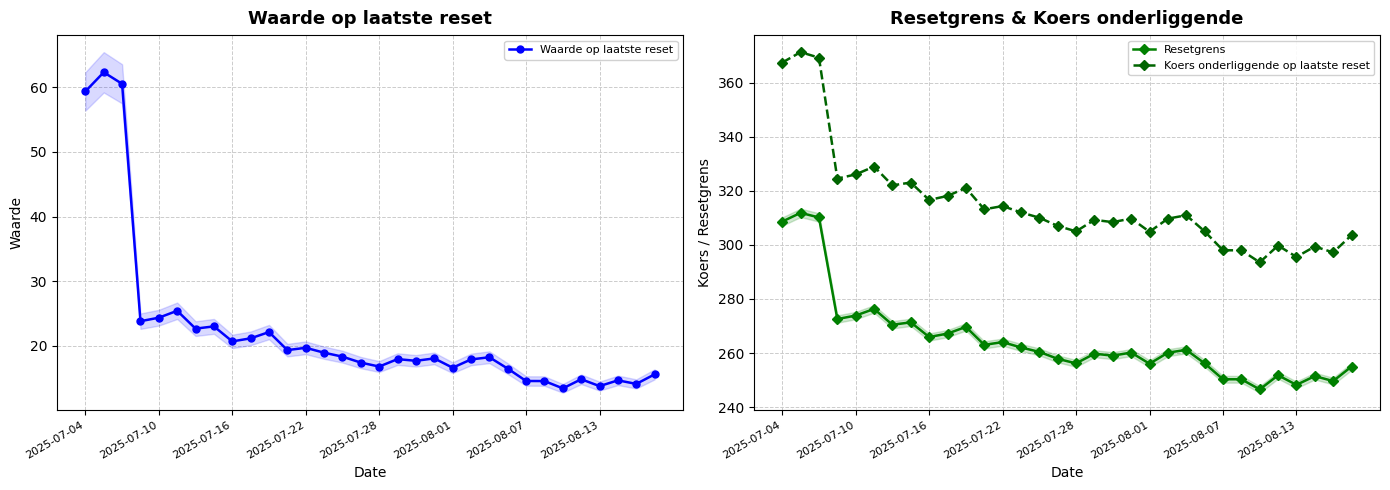

True or false: Waarde op laatste reset has a value of 30.5 at 2025-07-22.

False